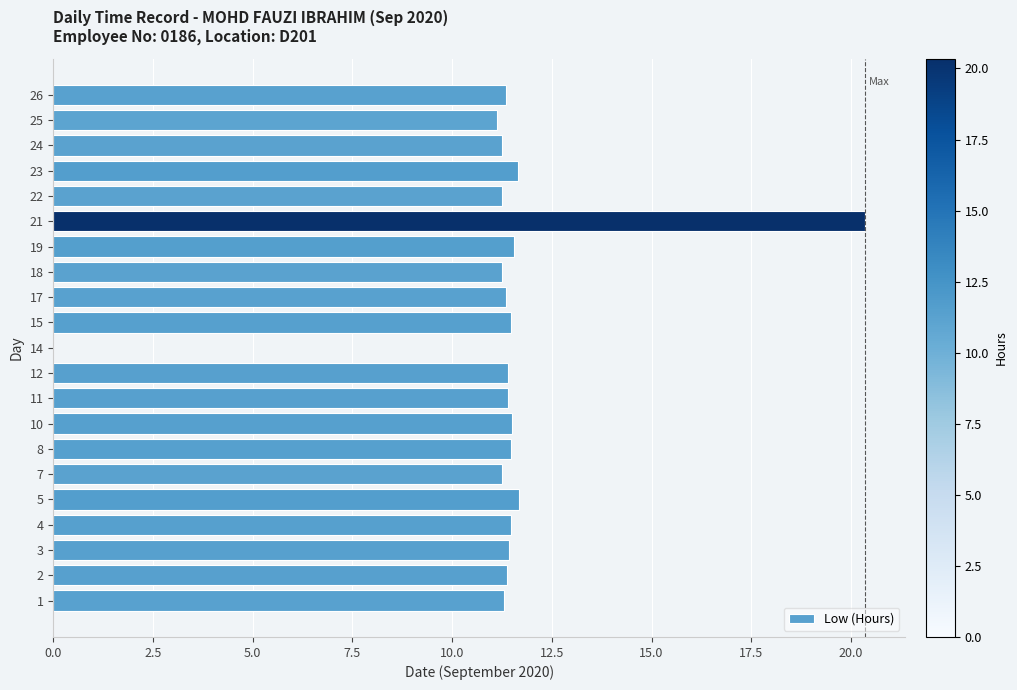

How many values are above zero?

20